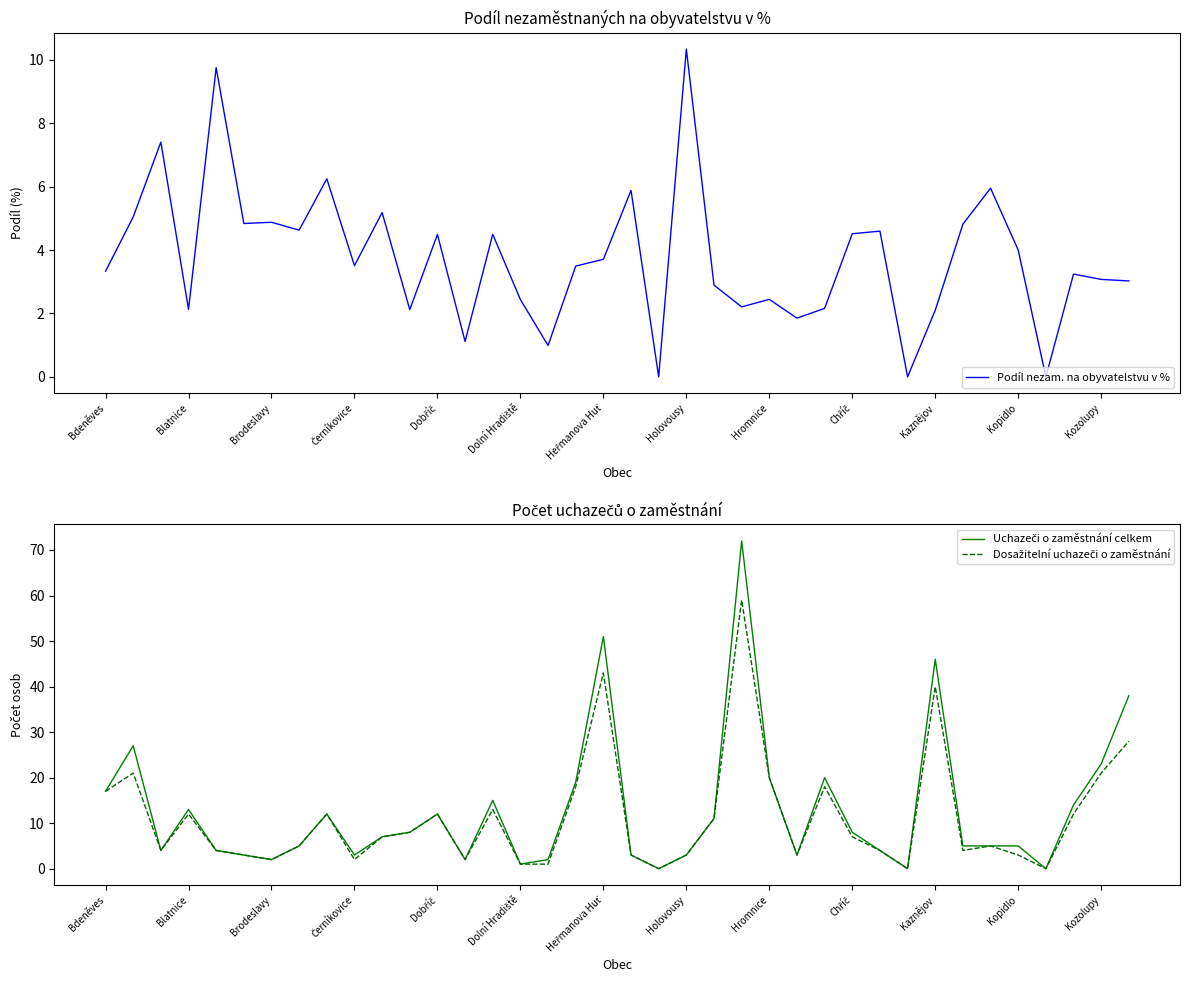

What is the difference between the second highest and second lowest values in the Dosažitelní uchazeči o zaměstnání series?

43.0